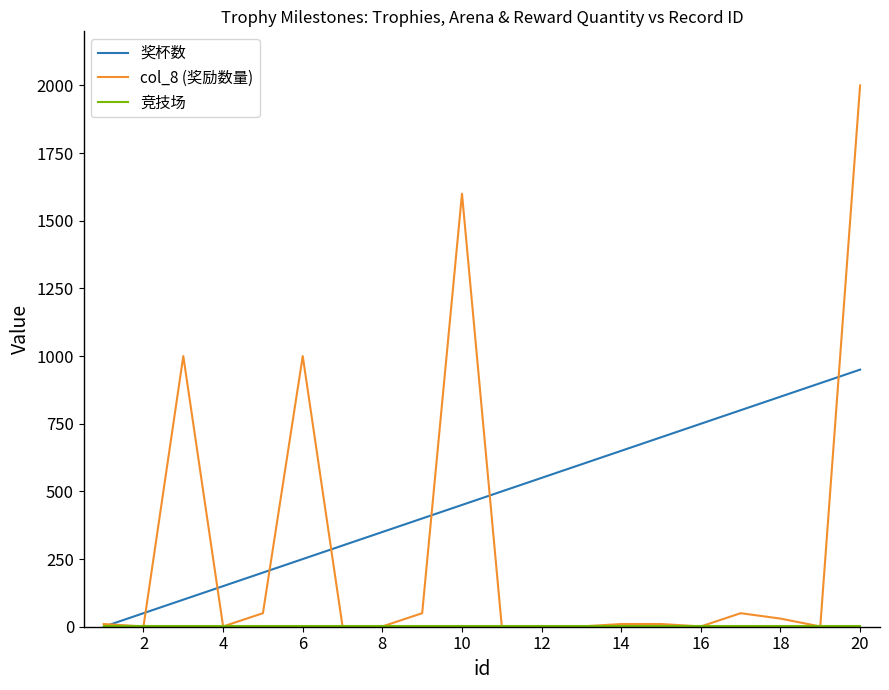

Which series has the widest spread of values?

col_8 (奖励数量)